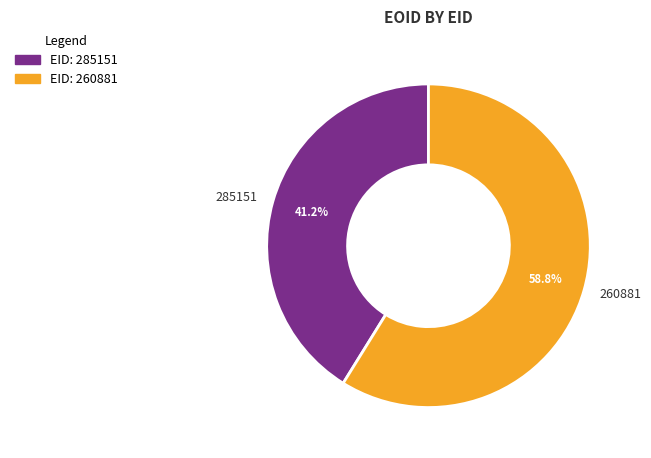

To the nearest percent, what is the difference between the largest and smallest slice percentages?

18%